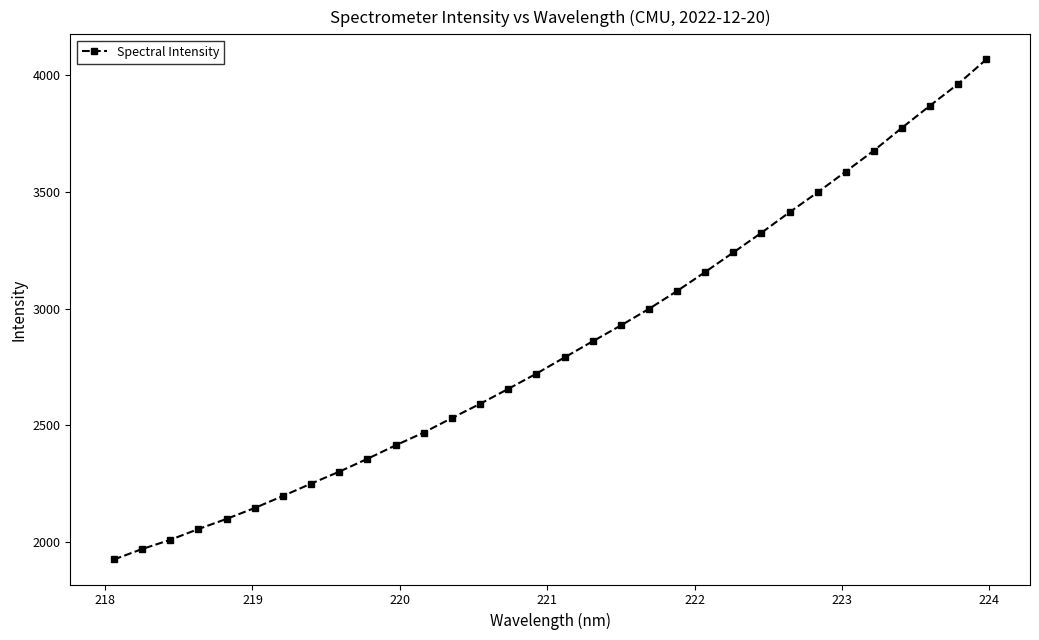

What is the sum of all values?

90907.0